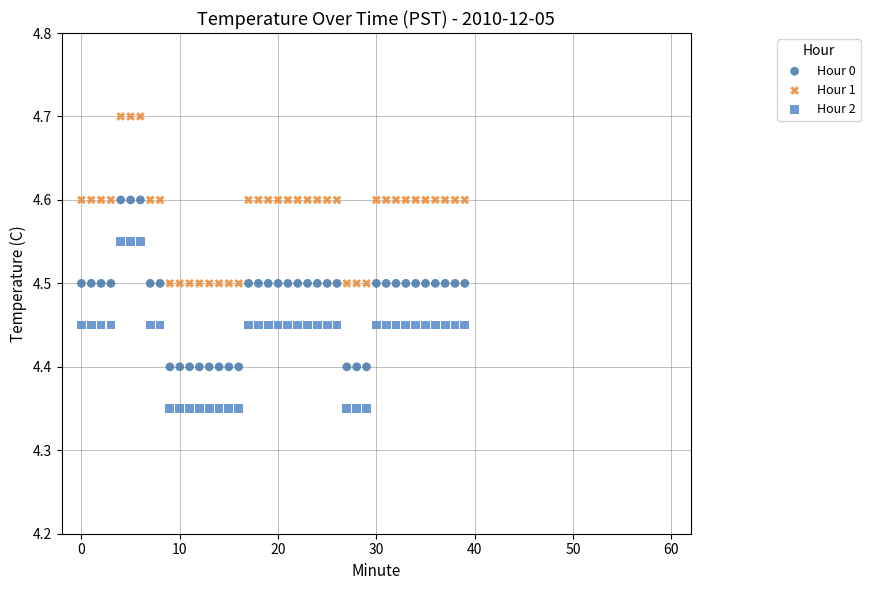

Which series reaches the maximum Y coordinate?

Hour 1